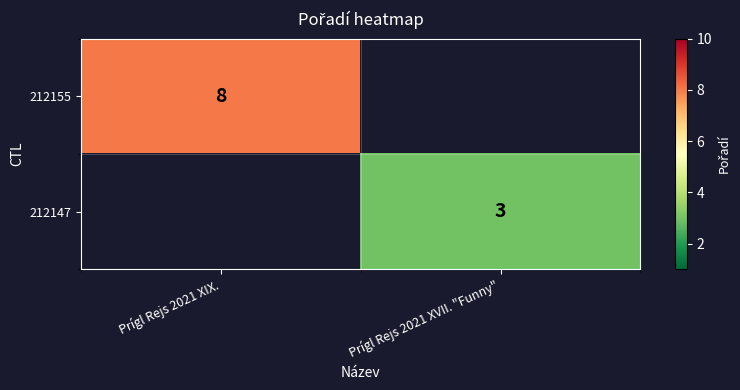

True or false: 212147 has a value of 5.3 at Prígl Rejs 2021 XVII. "Funny".

False